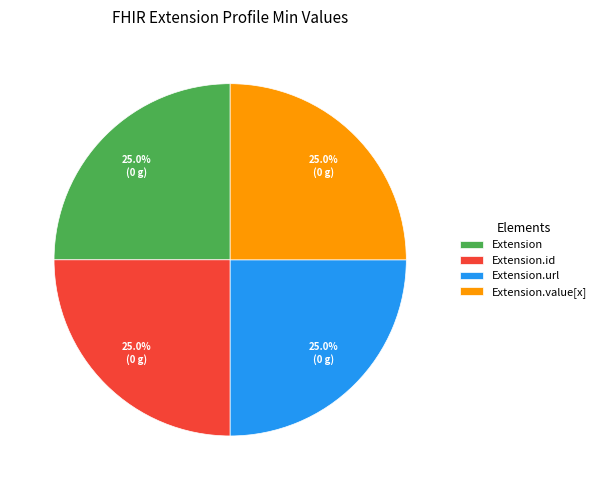

Does Extension.url account for over 50% of the chart?

No